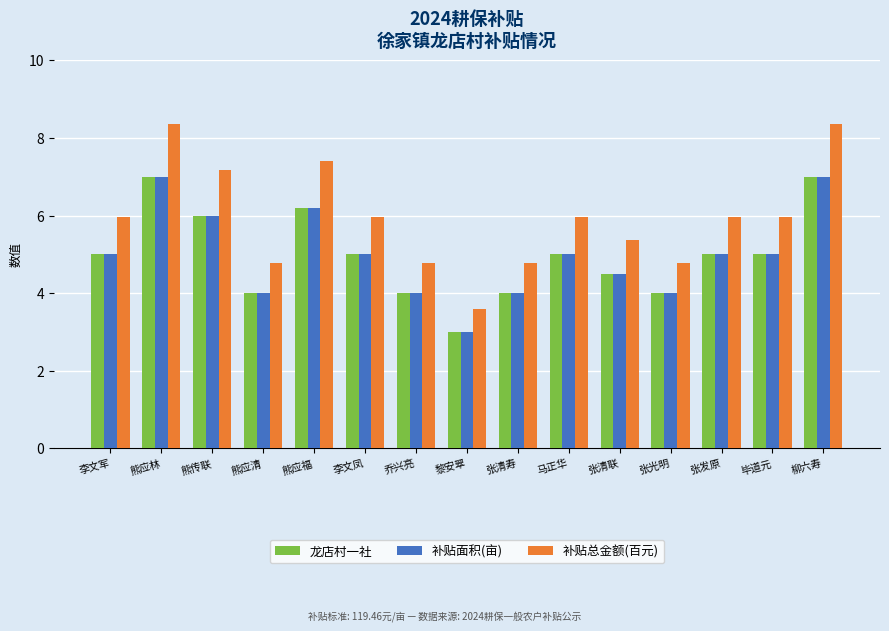

What is the difference between the maximum and minimum values in the 补贴面积(亩) series?

4.0